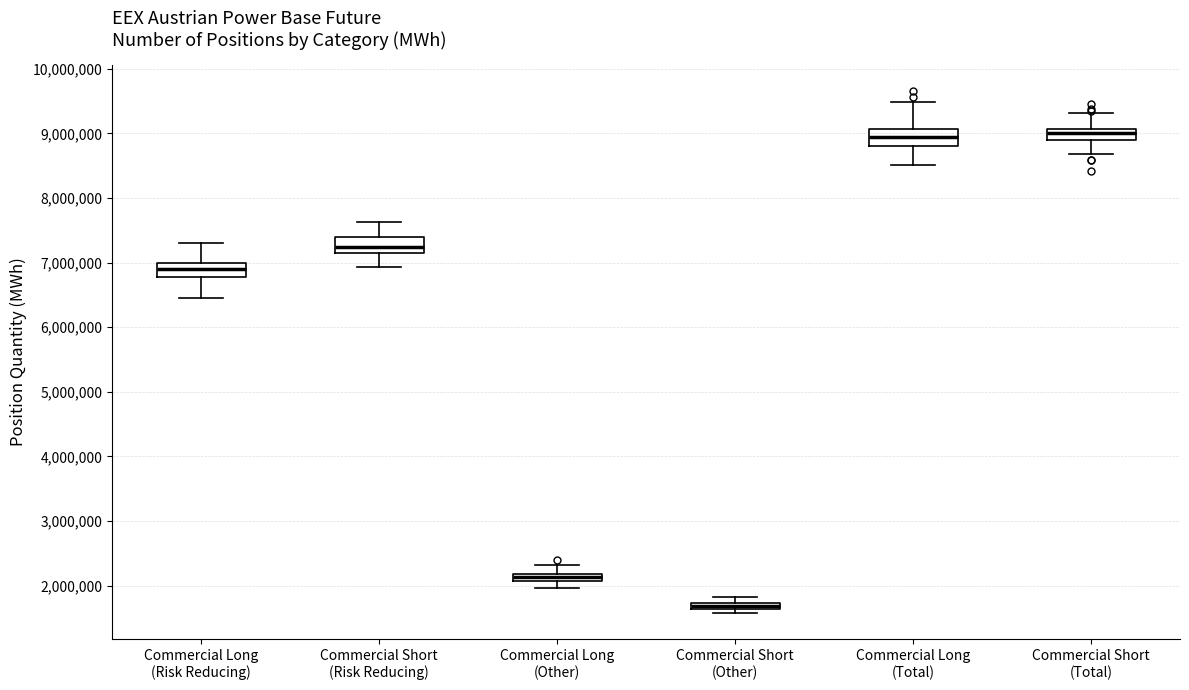

Which box's median line is the lowest?

Commercial Short (Other)